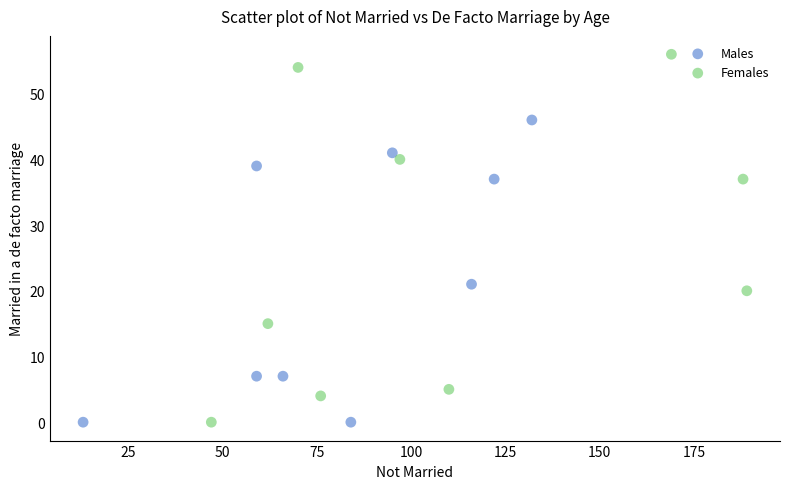

Which series has the widest spread of Y values?

Females